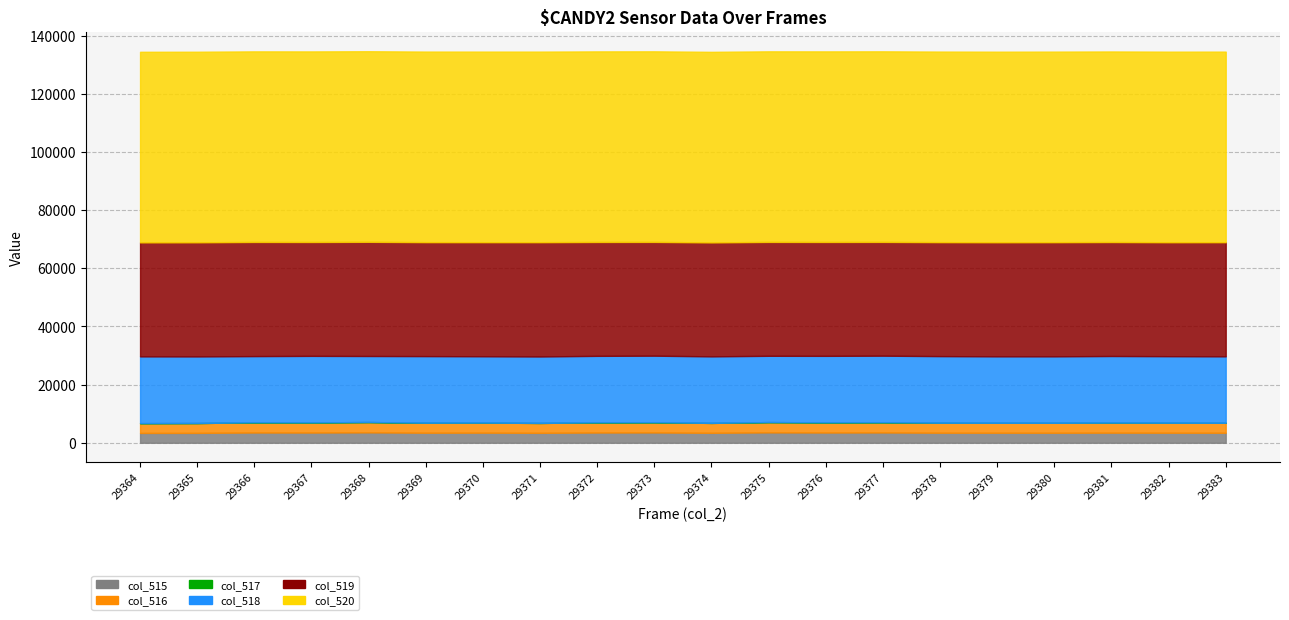

True or false: col_518 and col_519 intersect in this chart.

False